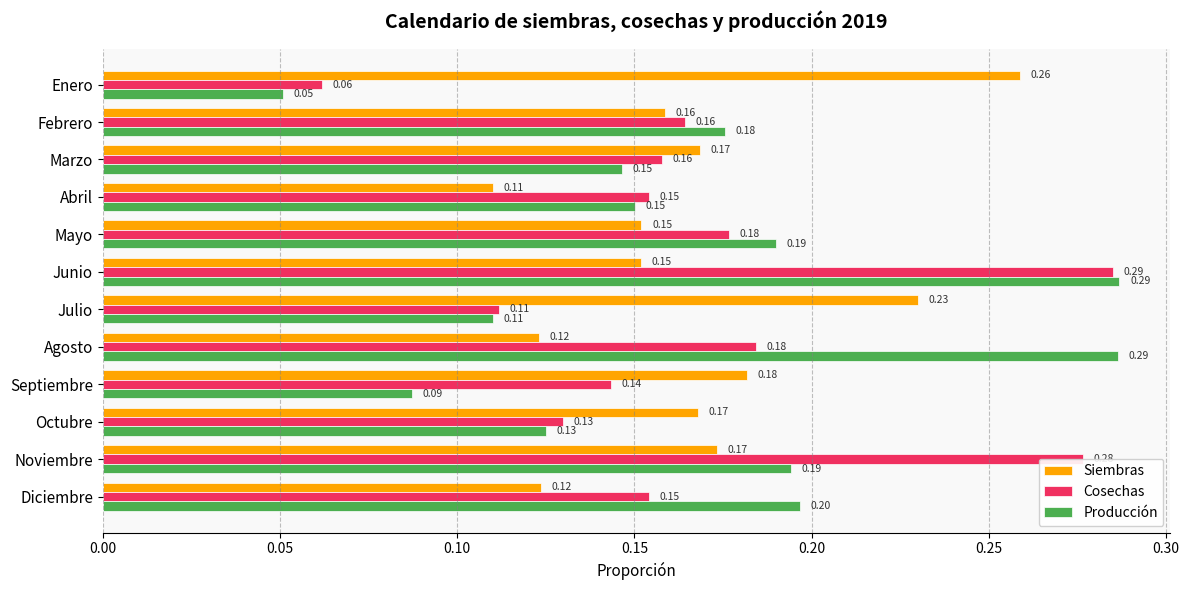

At which label is Cosechas closest to 0?

Enero